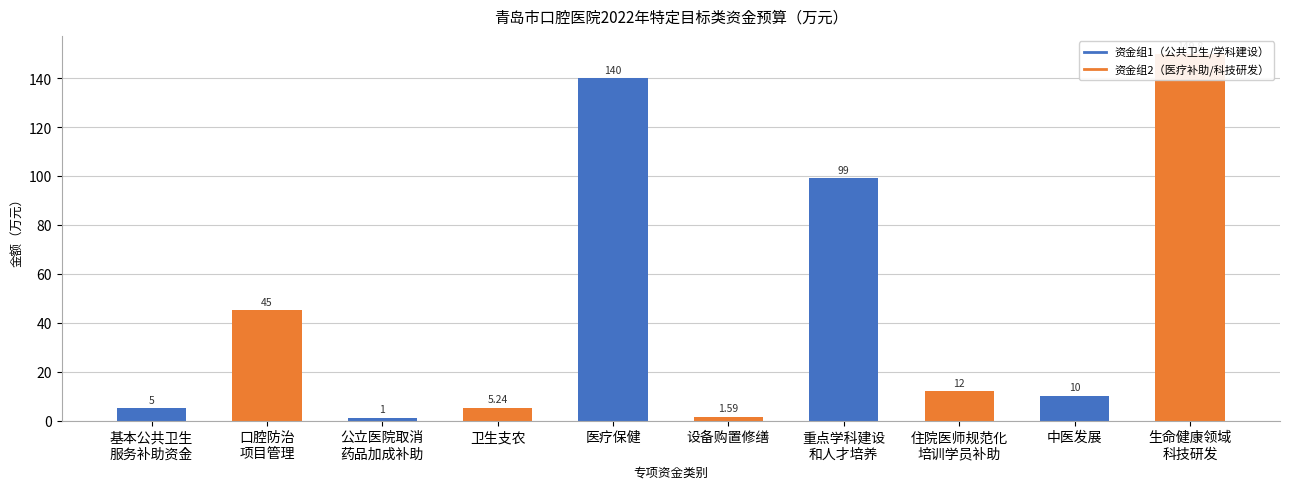

What is the change in value from 医疗保健 to 设备购置修缮?

-138.4